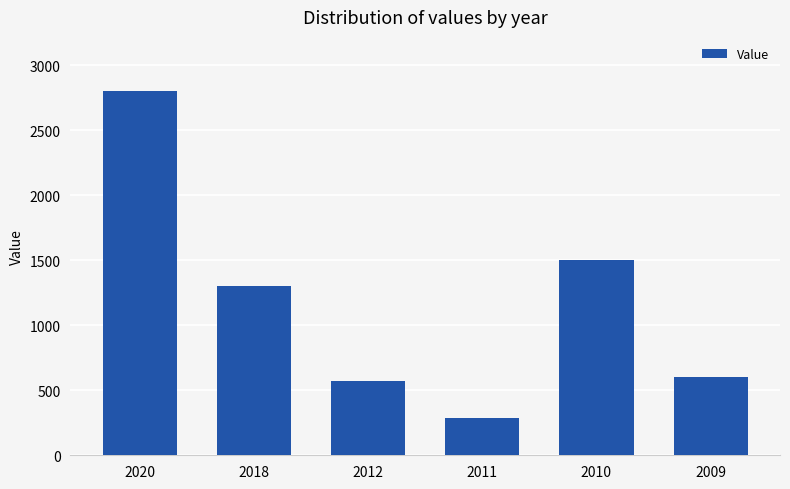

The value at 2009 is 298. True or false?

False